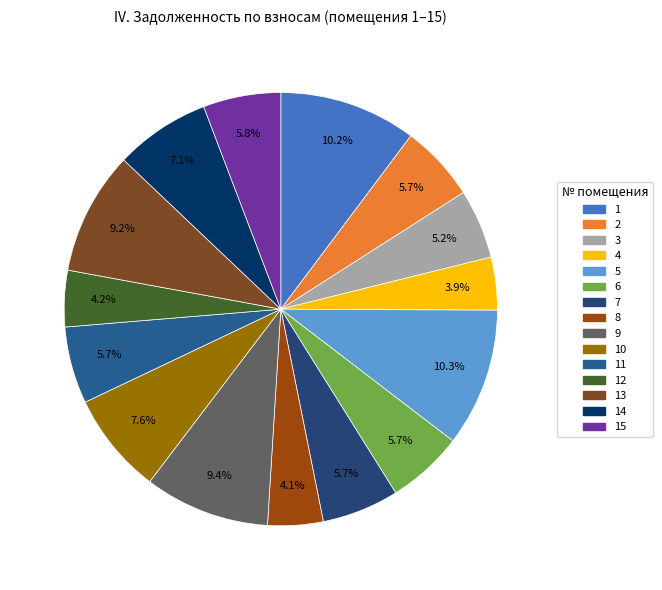

How many slices are in this pie chart?

15